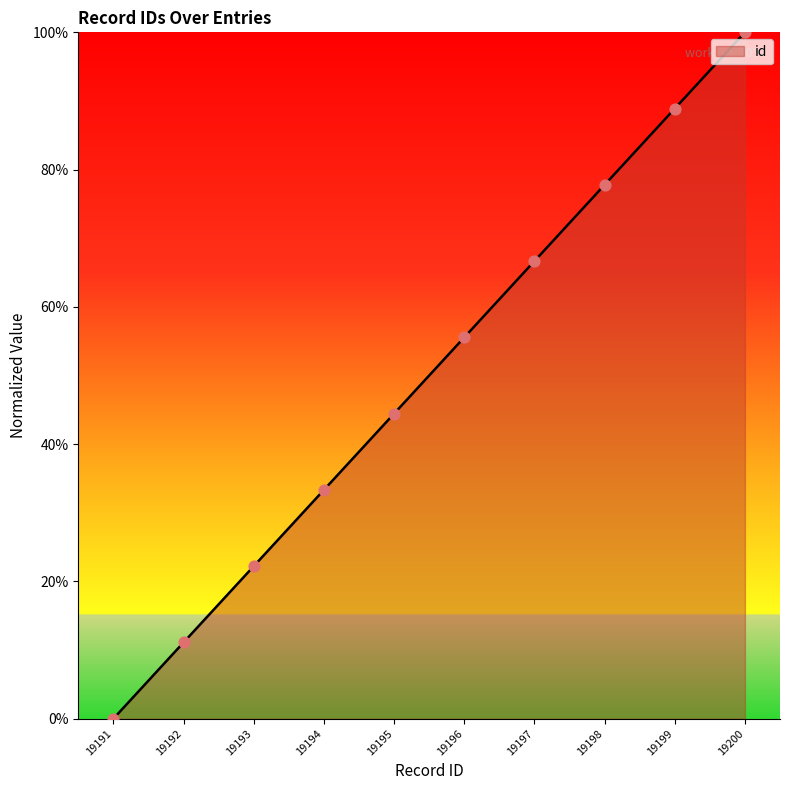

What is the ratio of the value at 19199 to the value at 19197?

1.3